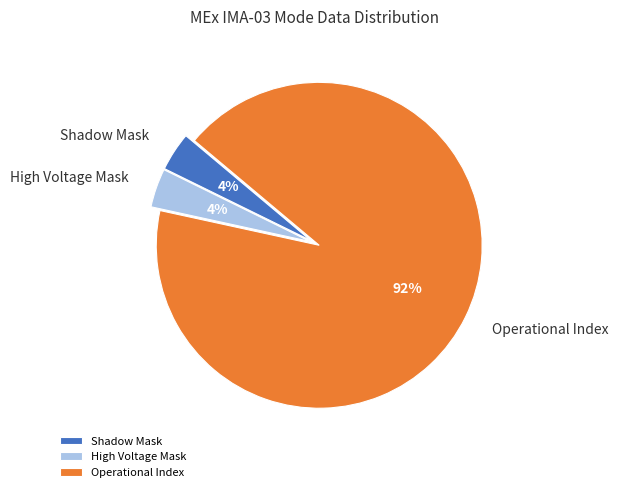

To the nearest percent, what is the difference between the Shadow Mask and Operational Index slice percentages?

88%